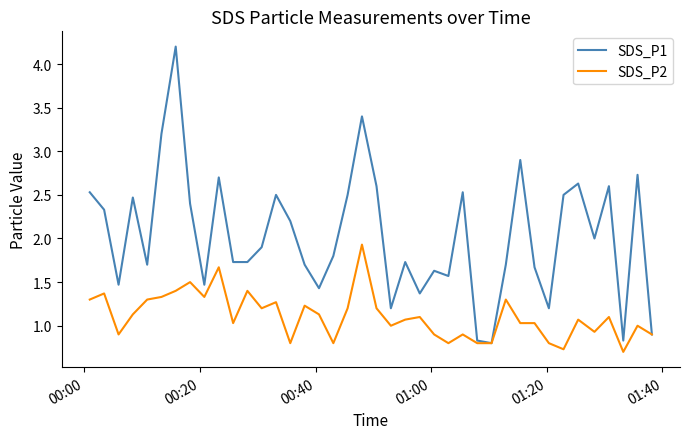

Which series has the largest total across all categories?

SDS_P1